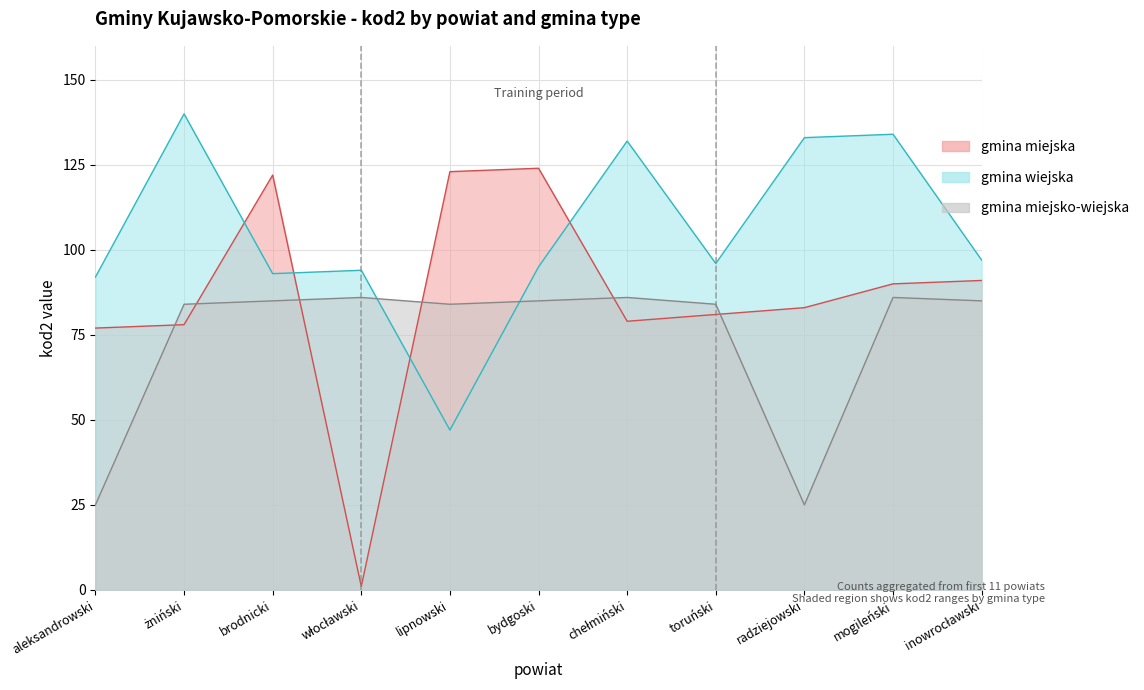

Read the gmina miejska value at radziejowski, to the nearest 50.

100